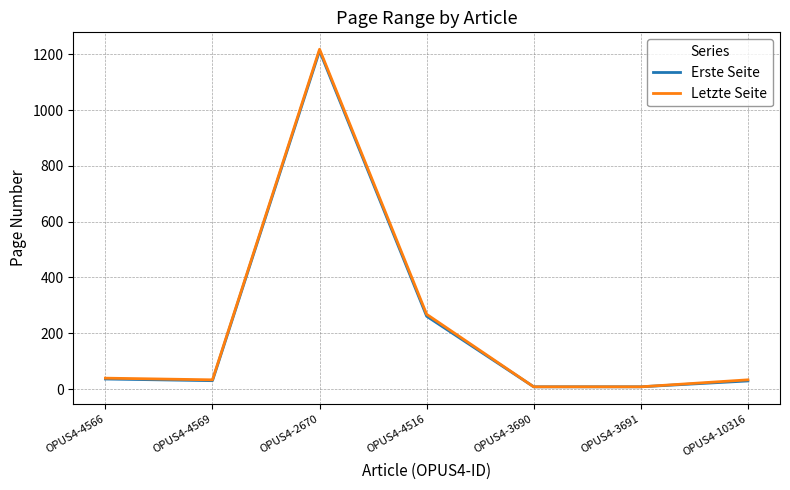

The Letzte Seite series shows 418 at OPUS4-4516. True or false?

False